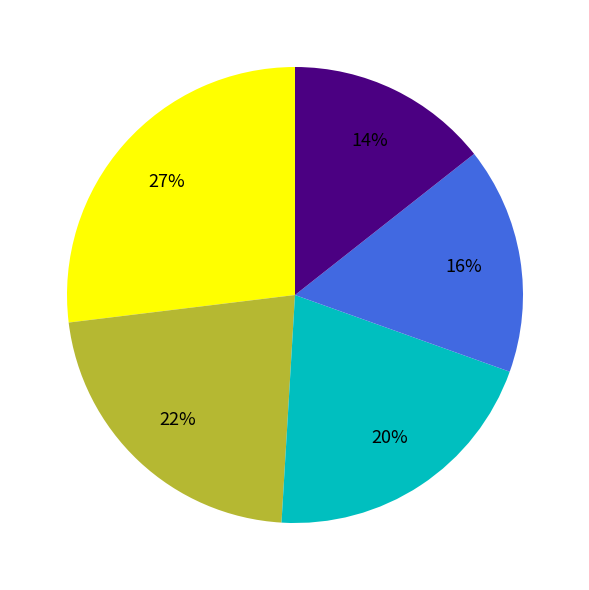

To the nearest percent, what is the difference between the largest and smallest slice percentages?

13%